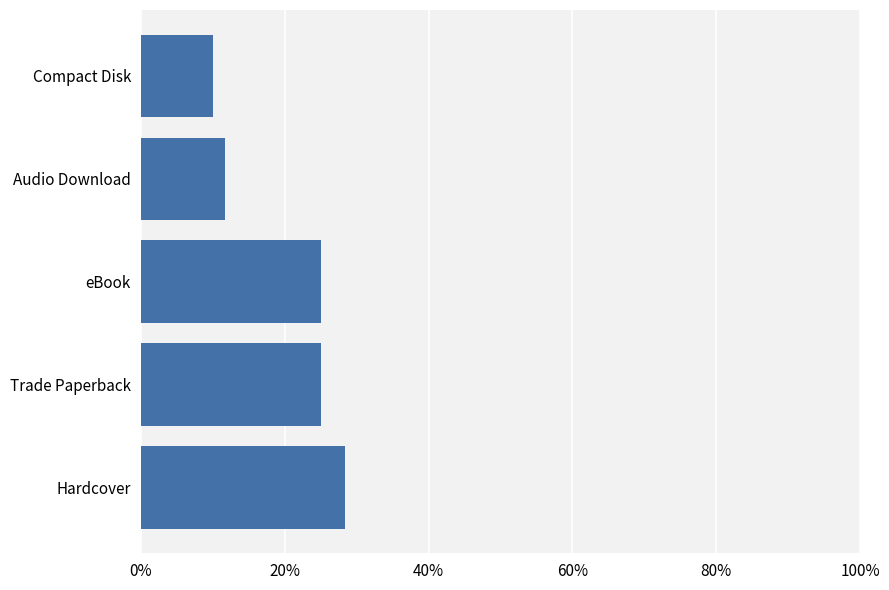

Count the number of data series in this chart.

1